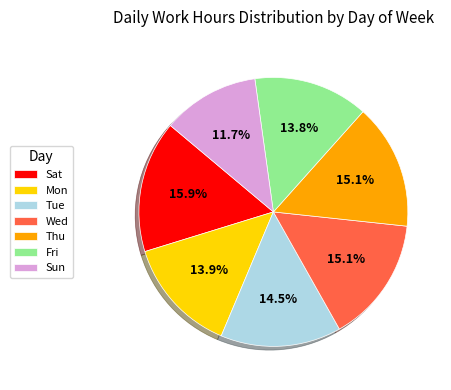

Count the number of slices in the pie.

7